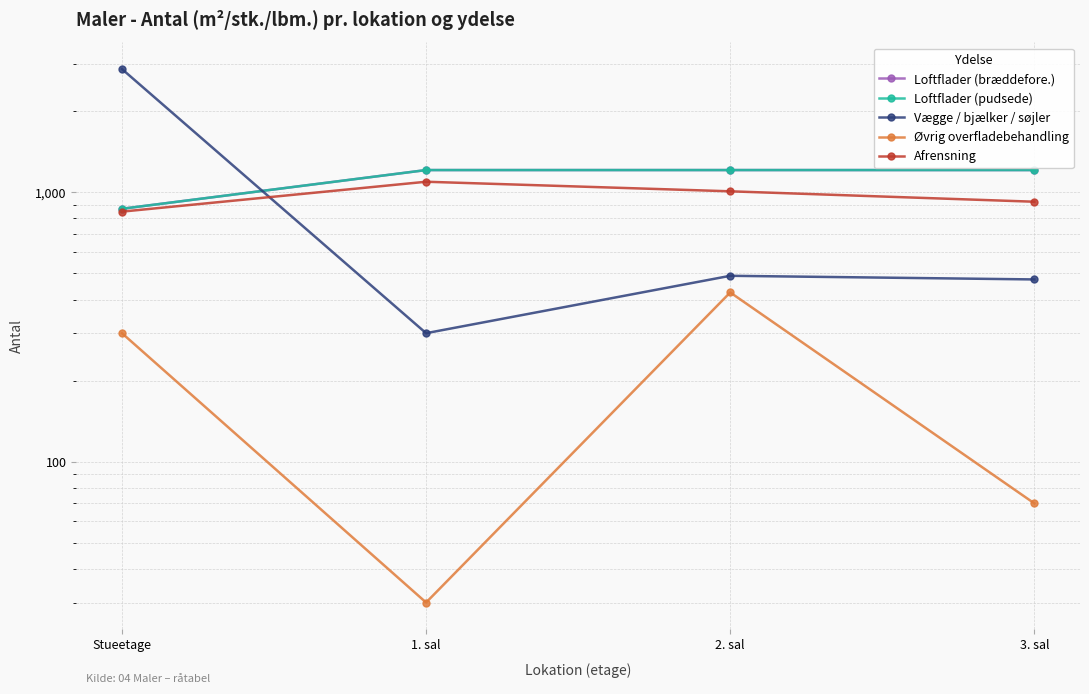

Reading right to left, what are all the values shown in this chart?

Loftflader (bræddefore.): 1210	1210	1210	869
Loftflader (pudsede): 1210	1210	1210	869
Vægge / bjælker / søjler: 475	490	300	2870
Øvrig overfladebehandling: 70	425	30	300
Afrensning: 923	1009	1095	848